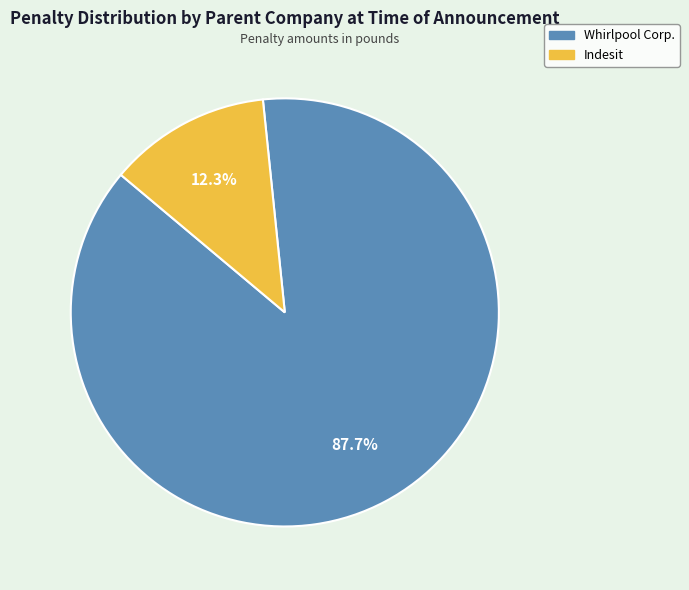

To the nearest percent, what portion does Whirlpool Corp. represent?

88%